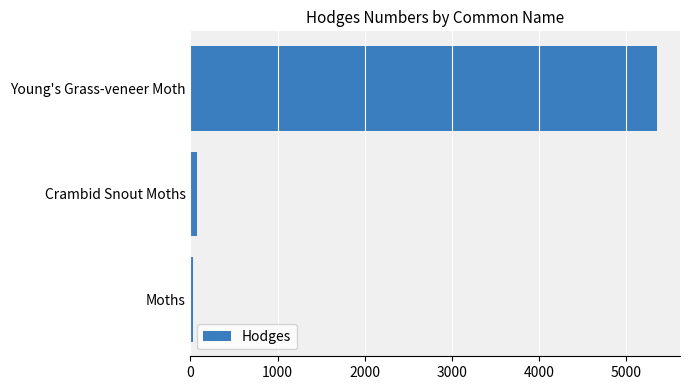

Are the bars grouped side by side (vs. stacked)?

No